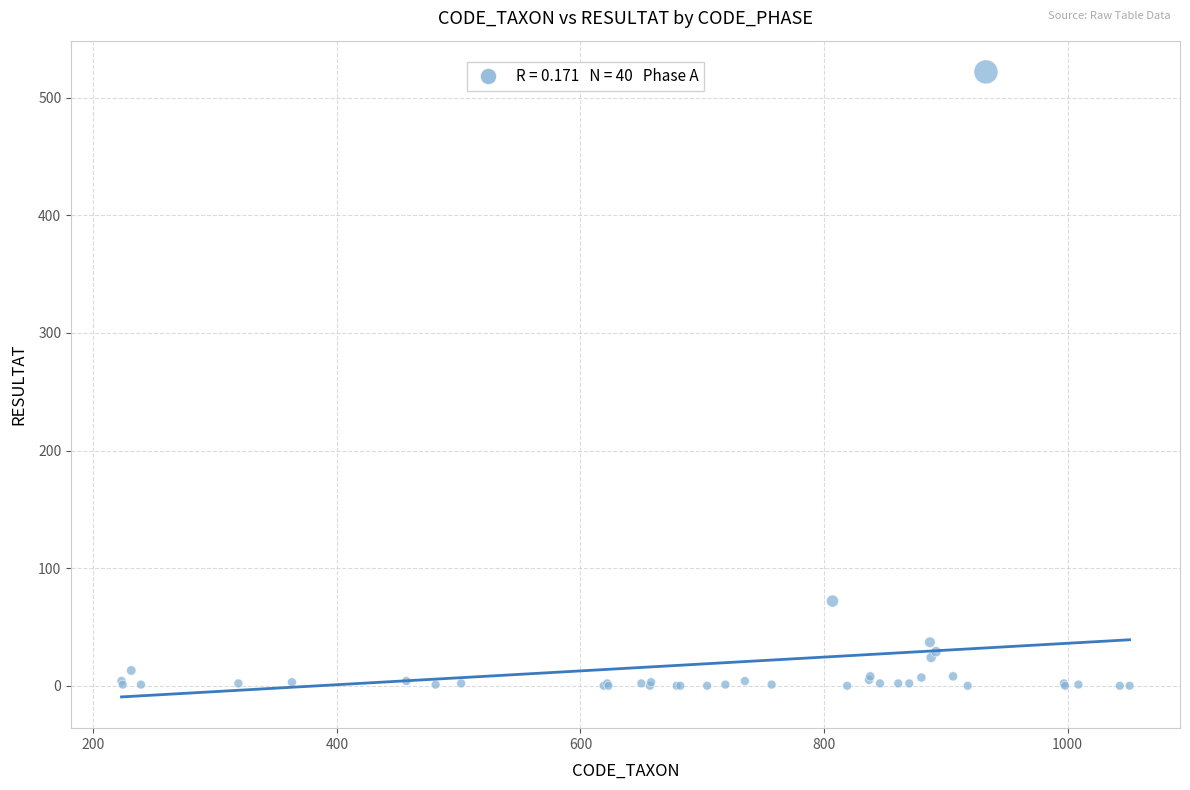

What Y value in the scatter plot is closest to 261?

72